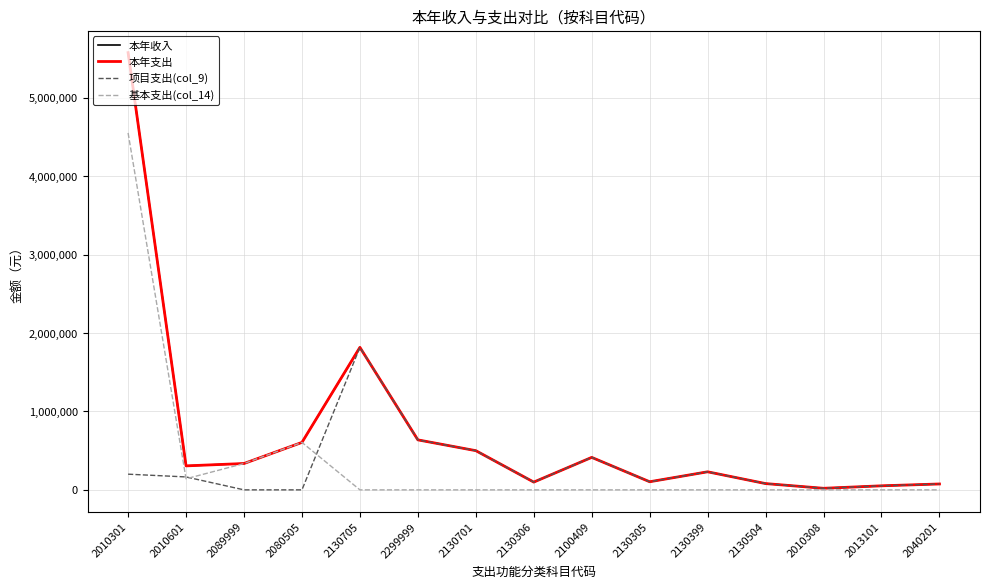

Reading left to right, transcribe all the data shown in this chart.

本年收入: 5577085.2	305898.0	336000.0	605320.9	1817780.0	637700.0	500000.0	99000.0	414200.0	103395.0	230295.0	80000.0	20000.0	51556.0	75000.0
本年支出: 5577085.2	305898.0	336000.0	605320.9	1817780.0	637700.0	500000.0	99000.0	414200.0	103395.0	230295.0	80000.0	20000.0	51556.0	75000.0
项目支出(col_9): 200000.0	164800.0	0.0	0.0	1817780.0	637700.0	500000.0	99000.0	414200.0	103395.0	230295.0	80000.0	20000.0	51556.0	75000.0
基本支出(col_14): 4553285.2	141098.0	336000.0	605320.9	0.0	0.0	0.0	0.0	0.0	0.0	0.0	0.0	0.0	0.0	0.0